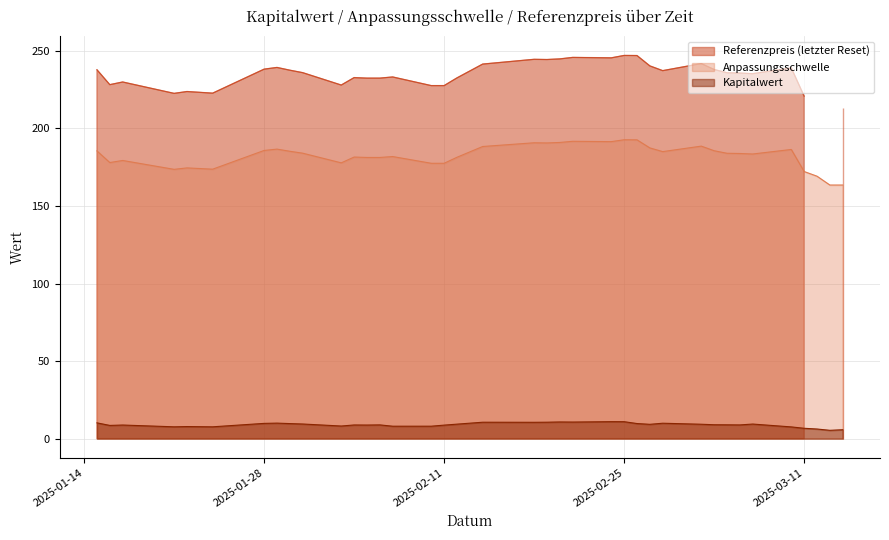

True or false: Kapitalwert and Anpassungsschwelle intersect in this chart.

False